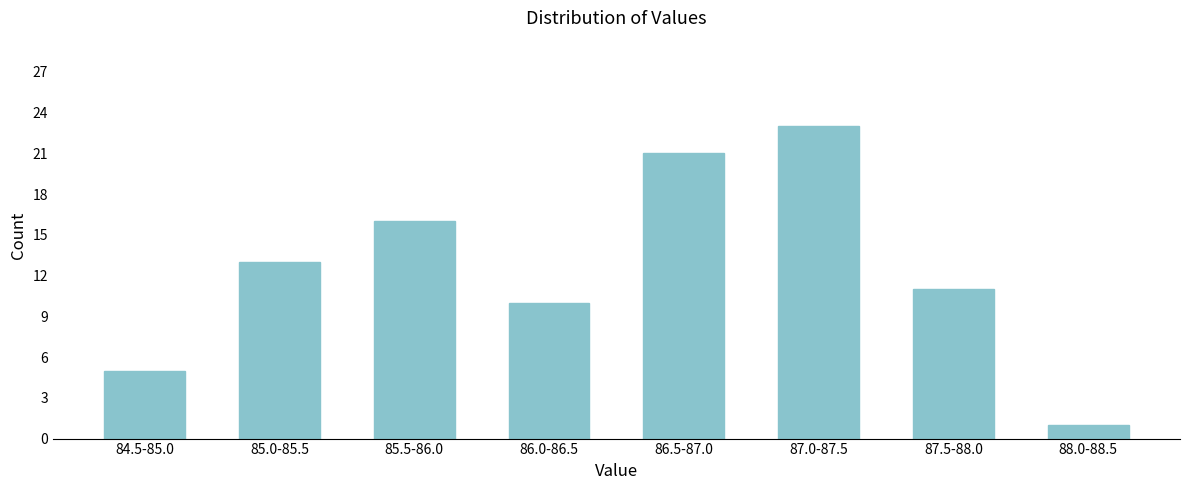

Reading left to right, list all the values displayed in this chart.

5	13	16	10	21	23	11	1